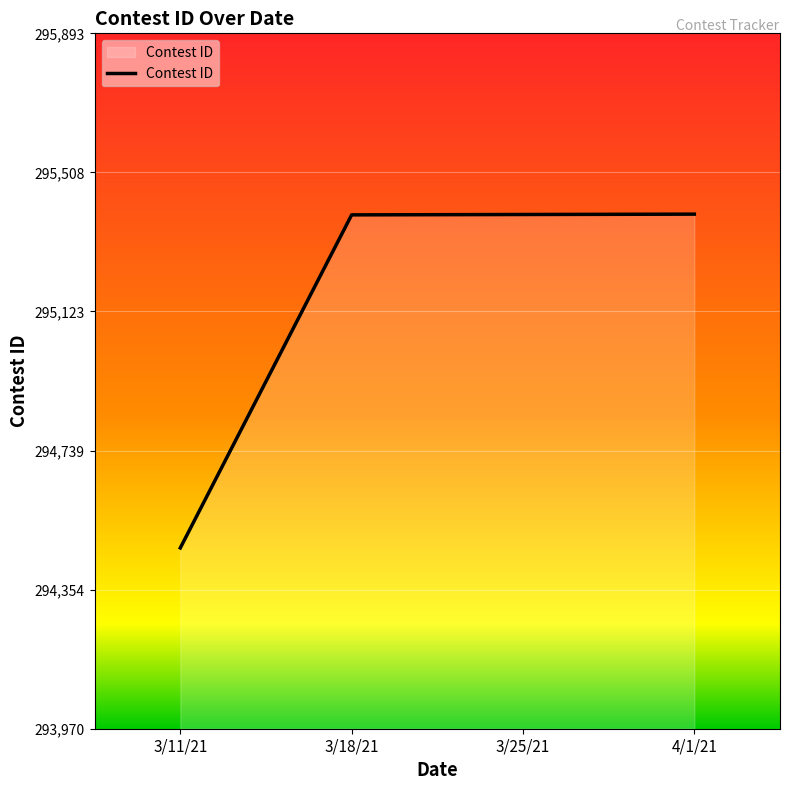

What is the smallest value displayed?

294470